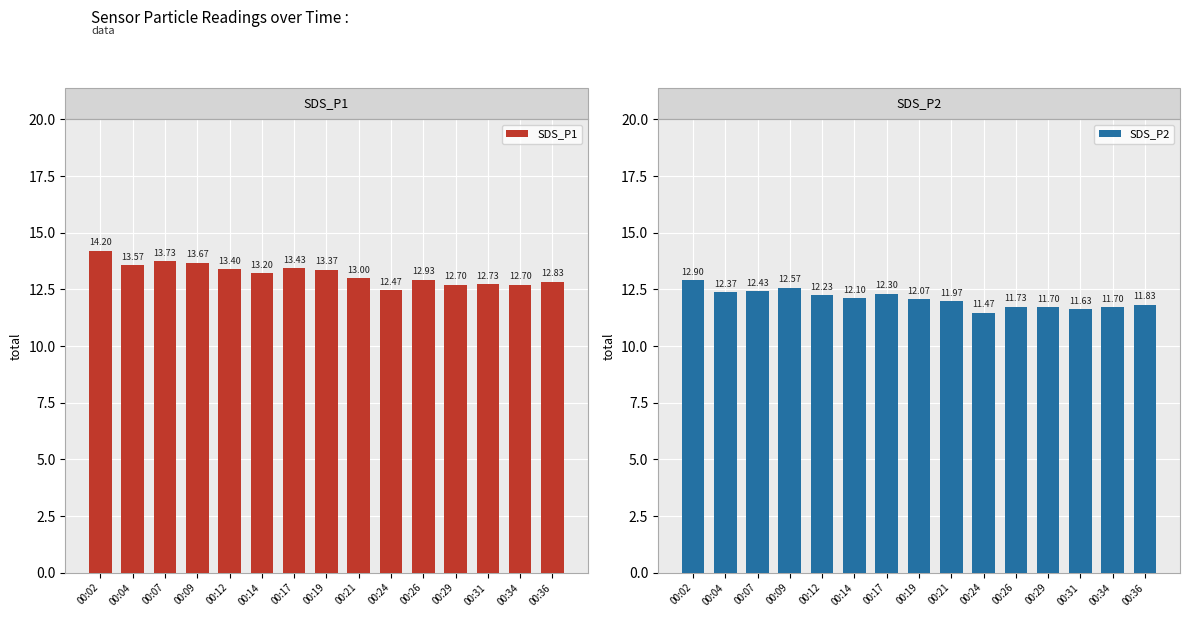

Are the bars horizontal?

No